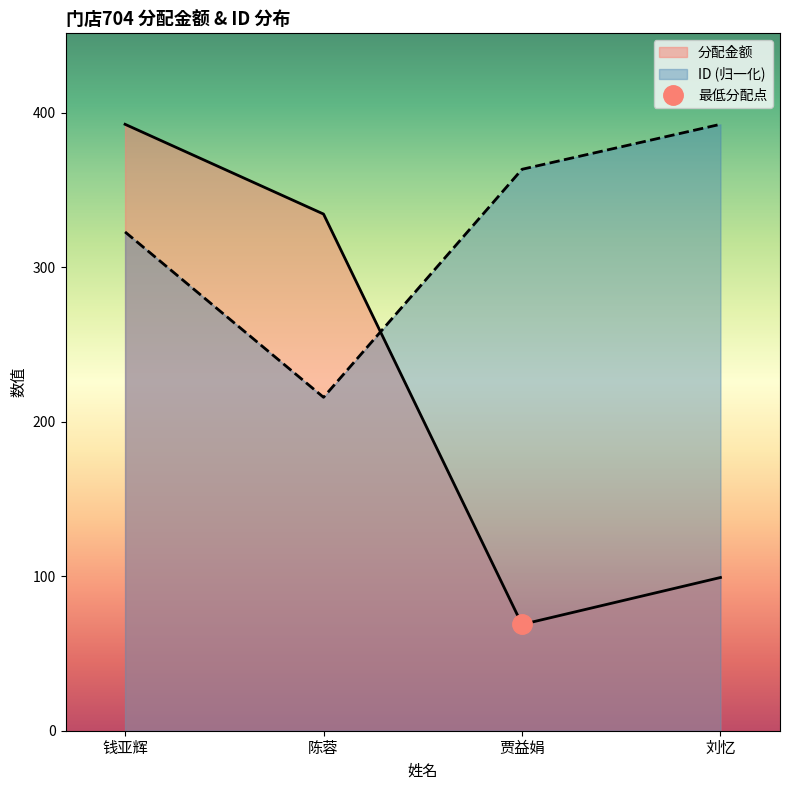

What is the total value across all series at 刘忆?

491.8